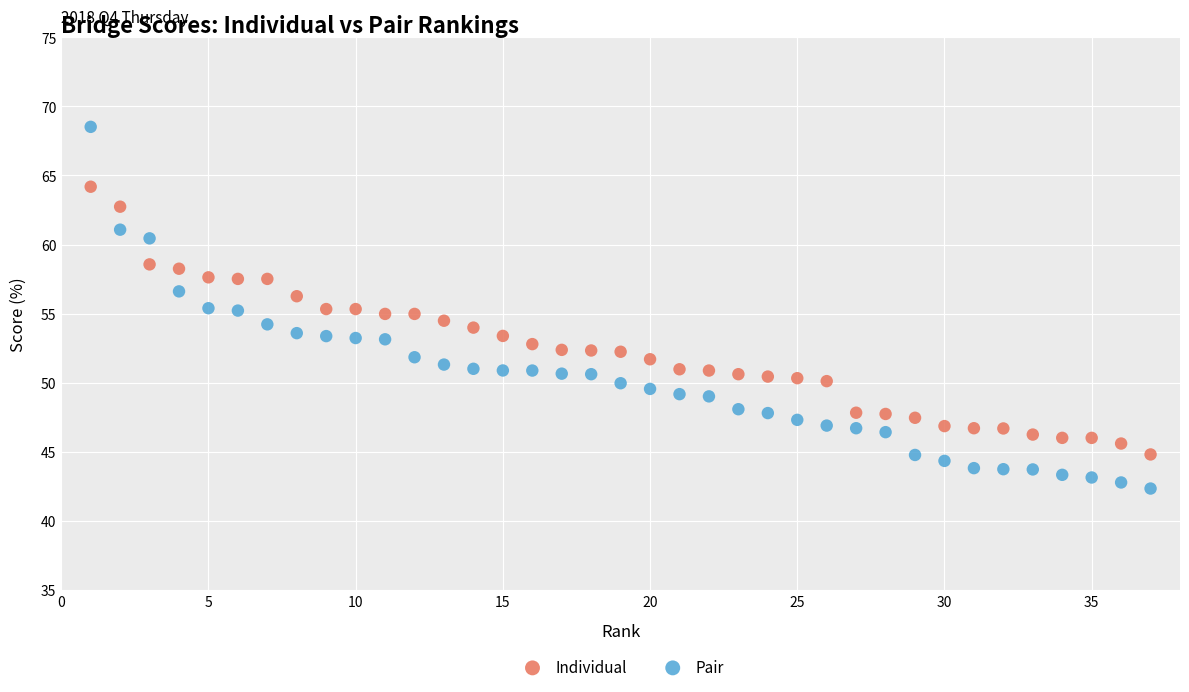

Which series has the largest Y range (max minus min)?

Pair